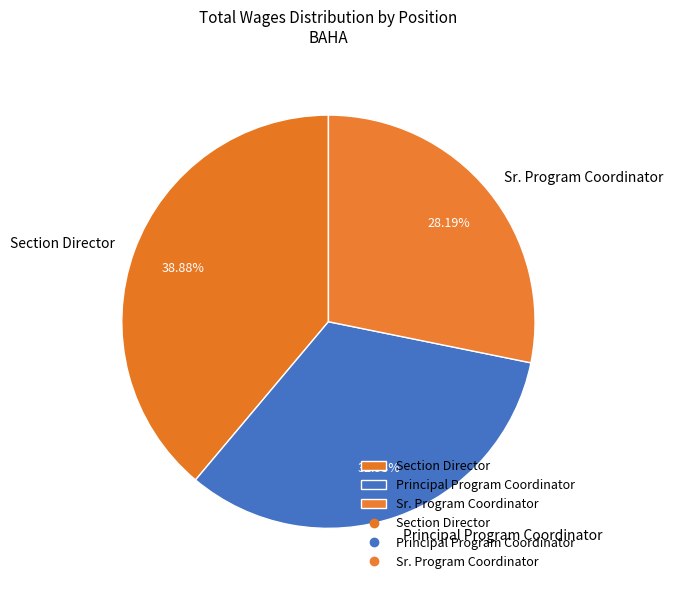

Count the number of slices in the pie.

3